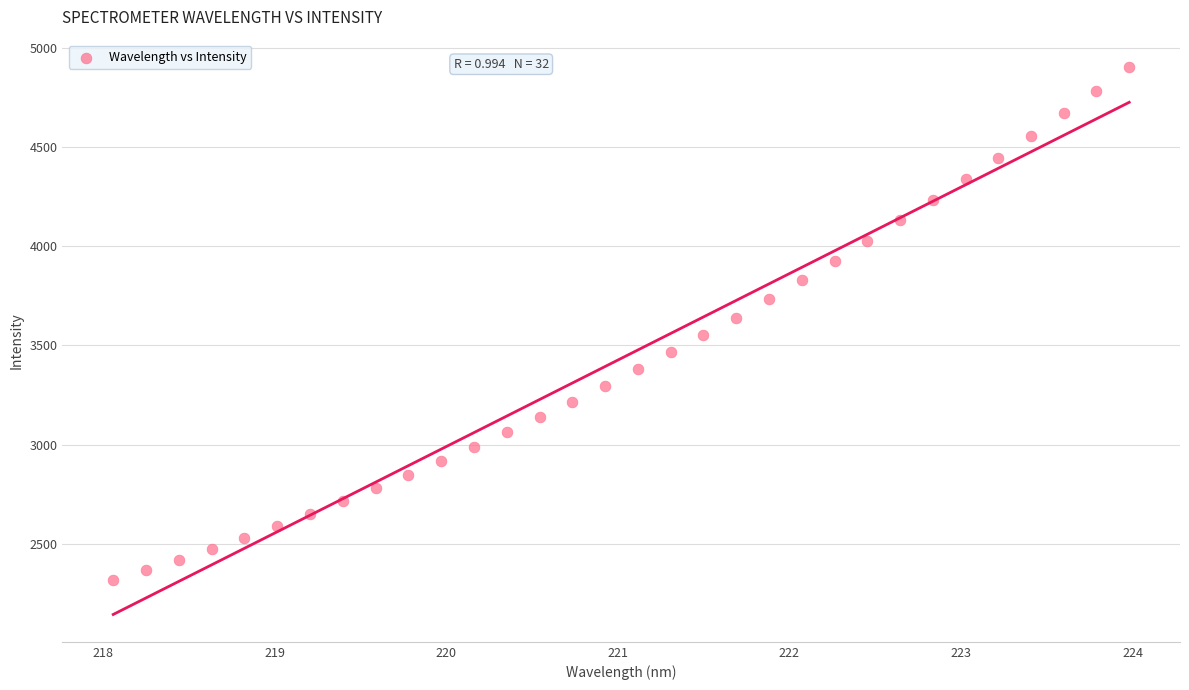

What is the range of X values (max minus min)?

5.9